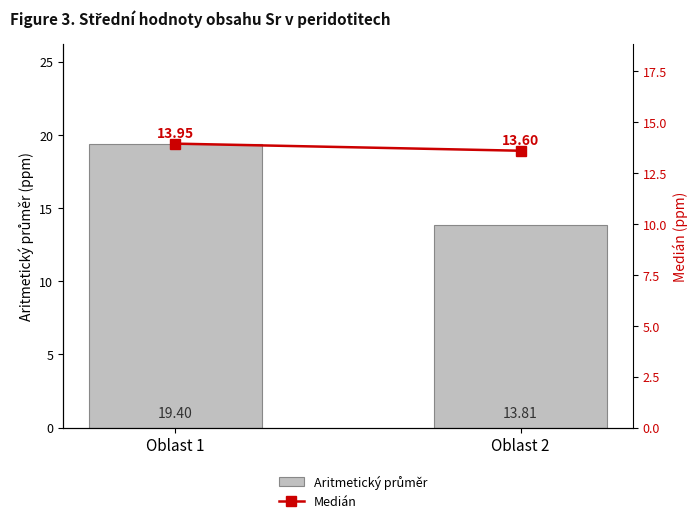

Reading left to right, transcribe all the data shown in this chart.

Aritmetický průměr: Oblast 1=19.4	Oblast 2=13.8
Medián: Oblast 1=13.9	Oblast 2=13.6